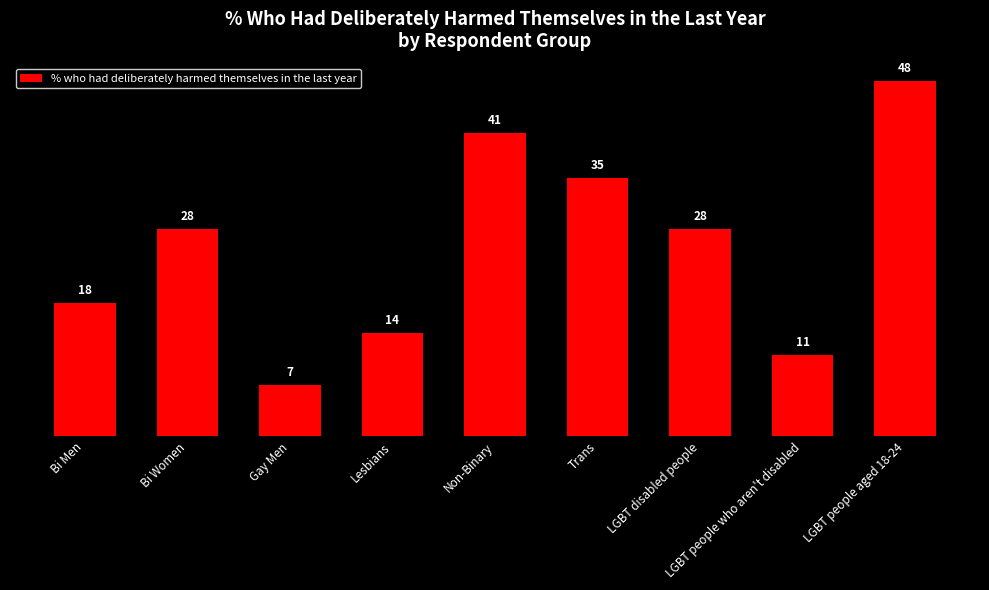

Read the value at Trans, to the nearest 5.

35